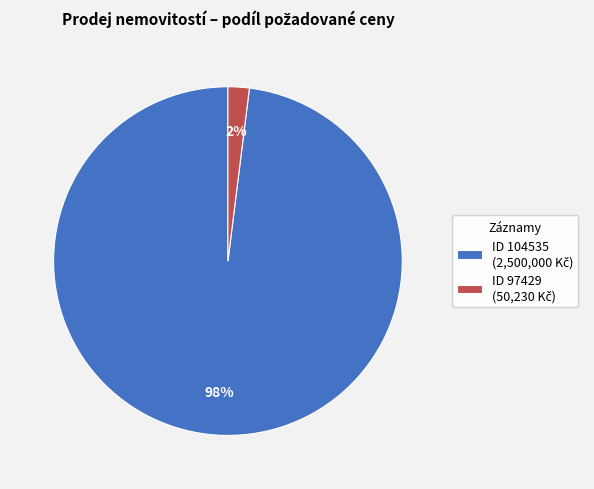

To the nearest percent, what is the difference between the largest and smallest slice percentages?

96%